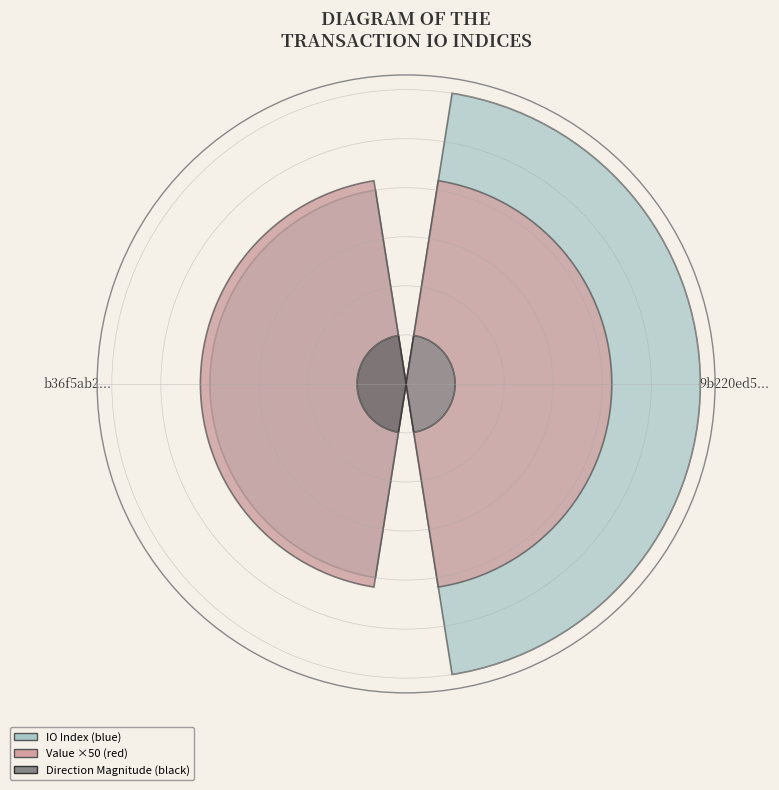

Does any single category account for the majority?

Yes